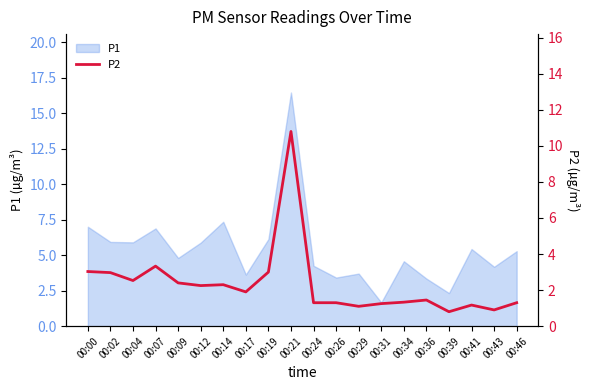

The P1 series shows 5.9 at 00:12. True or false?

True